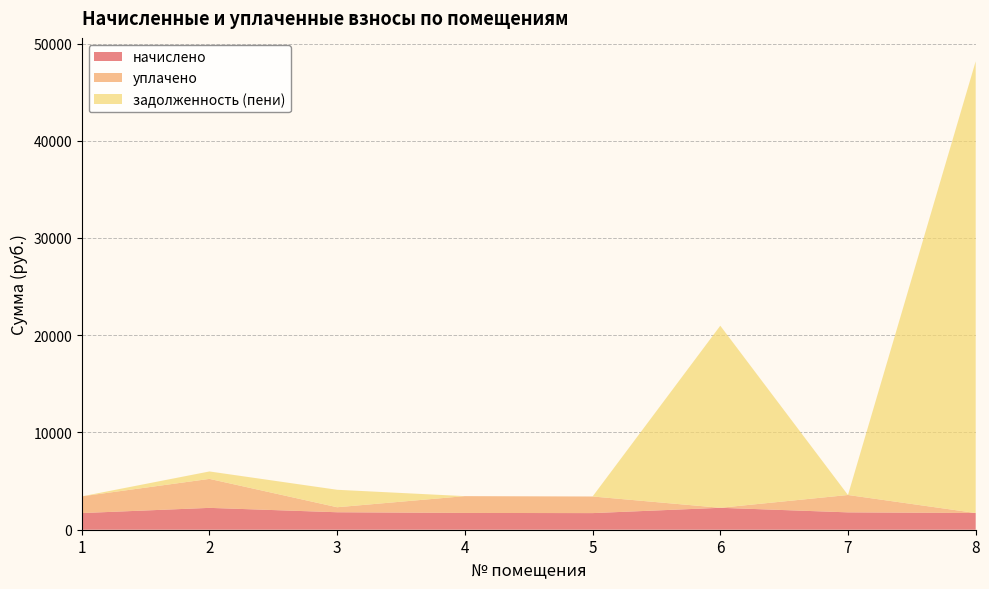

Reading left to right, list all the values displayed in this chart.

начислено: 1712.0	2247.3	1796.3	1726.7	1708.3	2254.6	1785.3	1719.4
уплачено: 1717.5	2980.0	515.1	1726.7	1708.3	2.3	1785.3	0.0
задолженность (пени): 0.0	765.4	1796.3	0.0	0.0	18723.5	0.0	46450.7